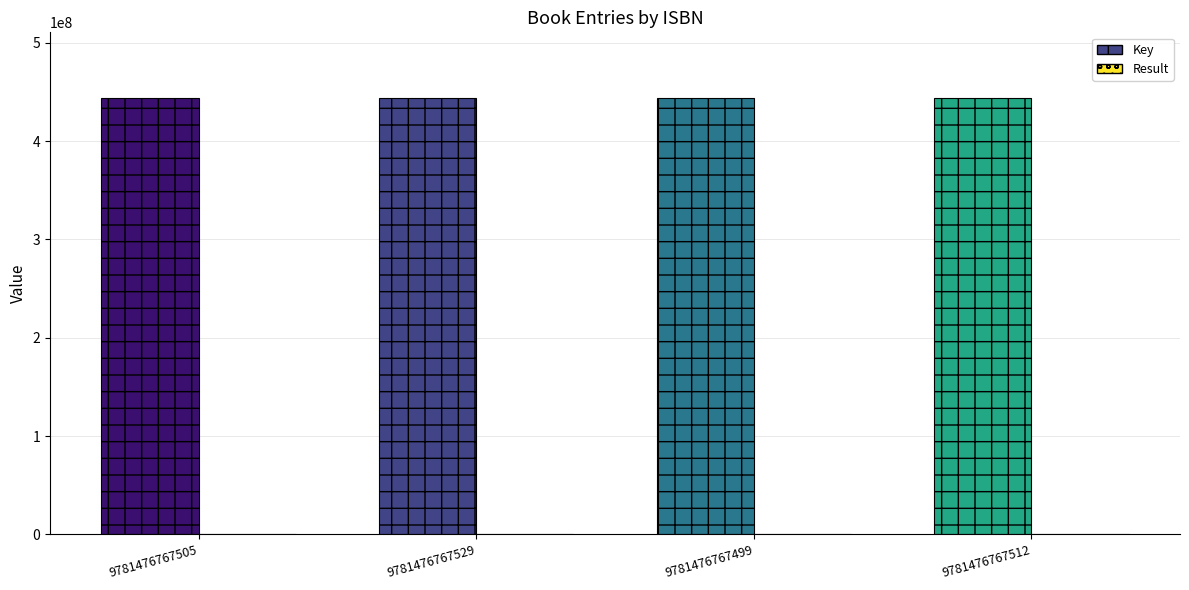

The Key series shows 444068922 at 9781476767512. True or false?

True